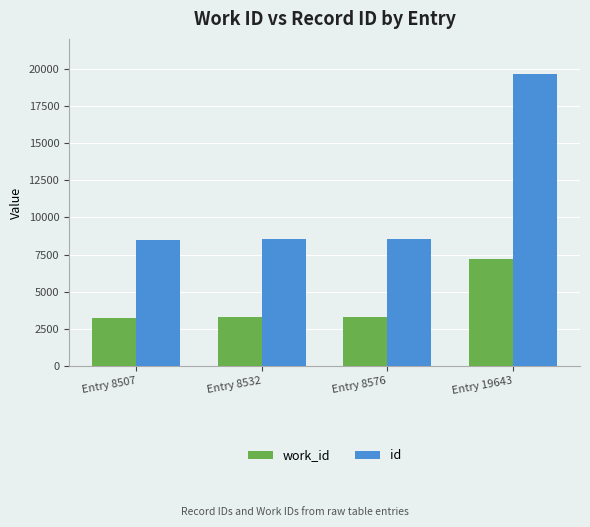

What is the sum of the id values at Entry 19643 and Entry 8507?

28150